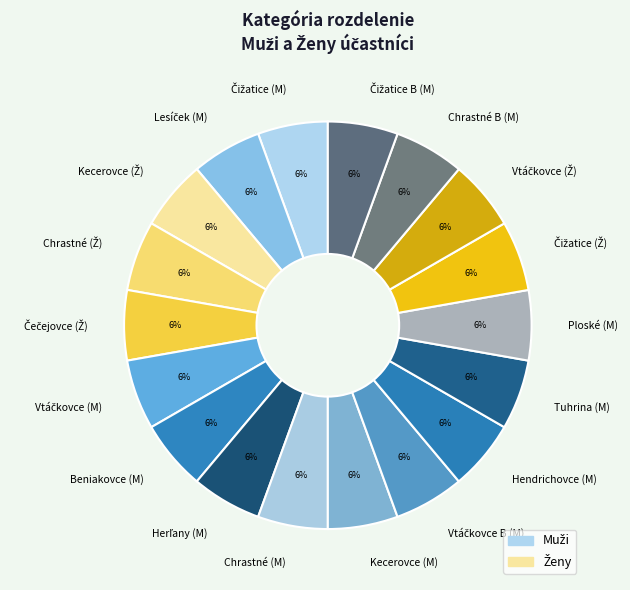

Is there any slice that represents more than half of the pie?

No